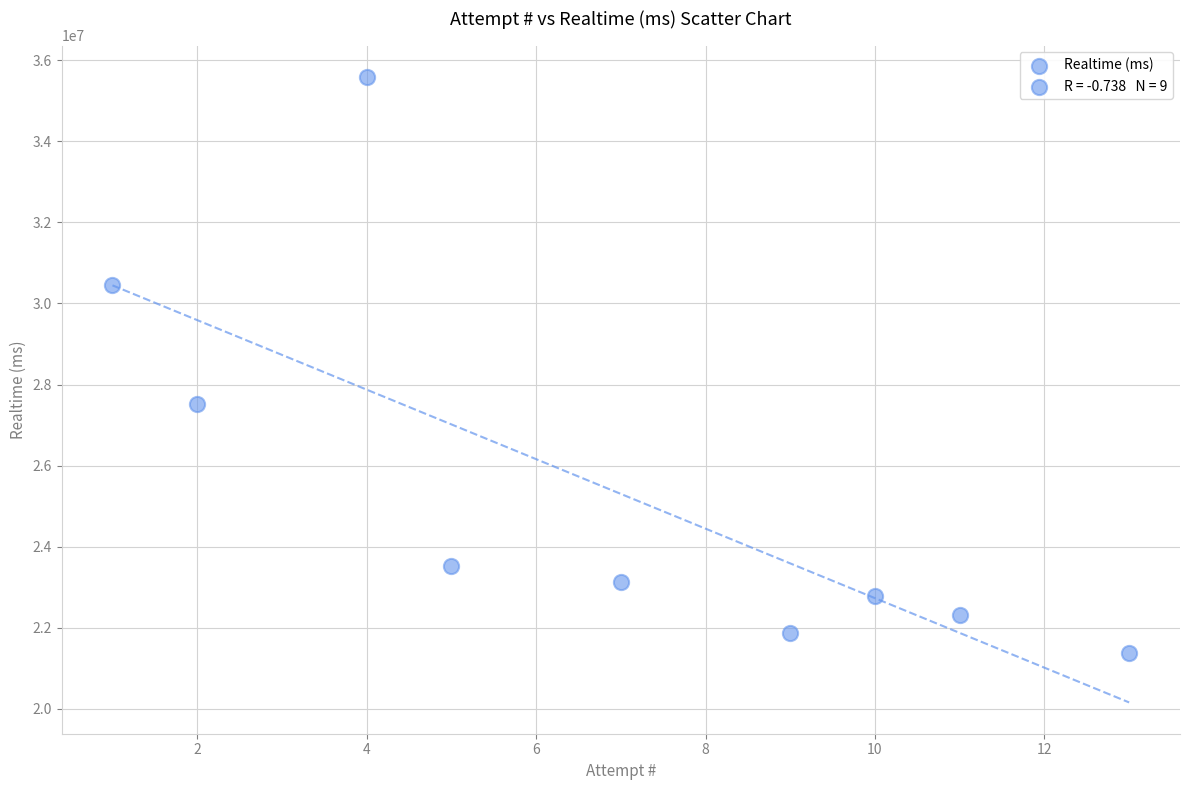

What Y value in the scatter plot is closest to 28488249?

27524125